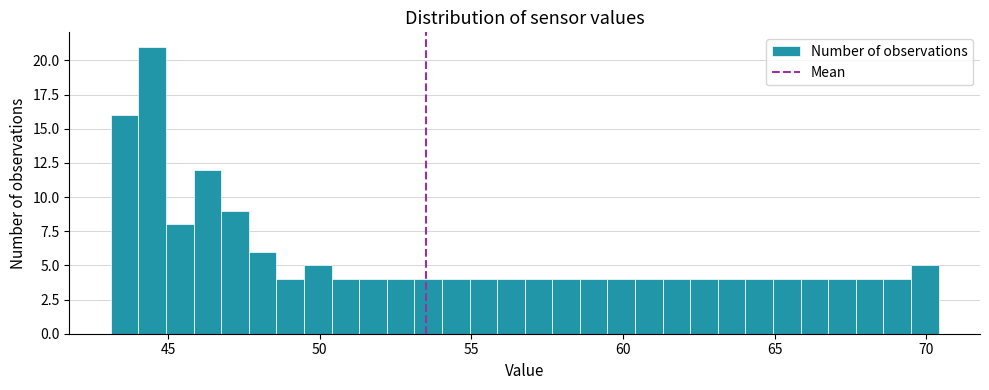

Around what value on the x-axis is the tallest bar? Give the approximate position of its centre, as read against the axis.

44.5